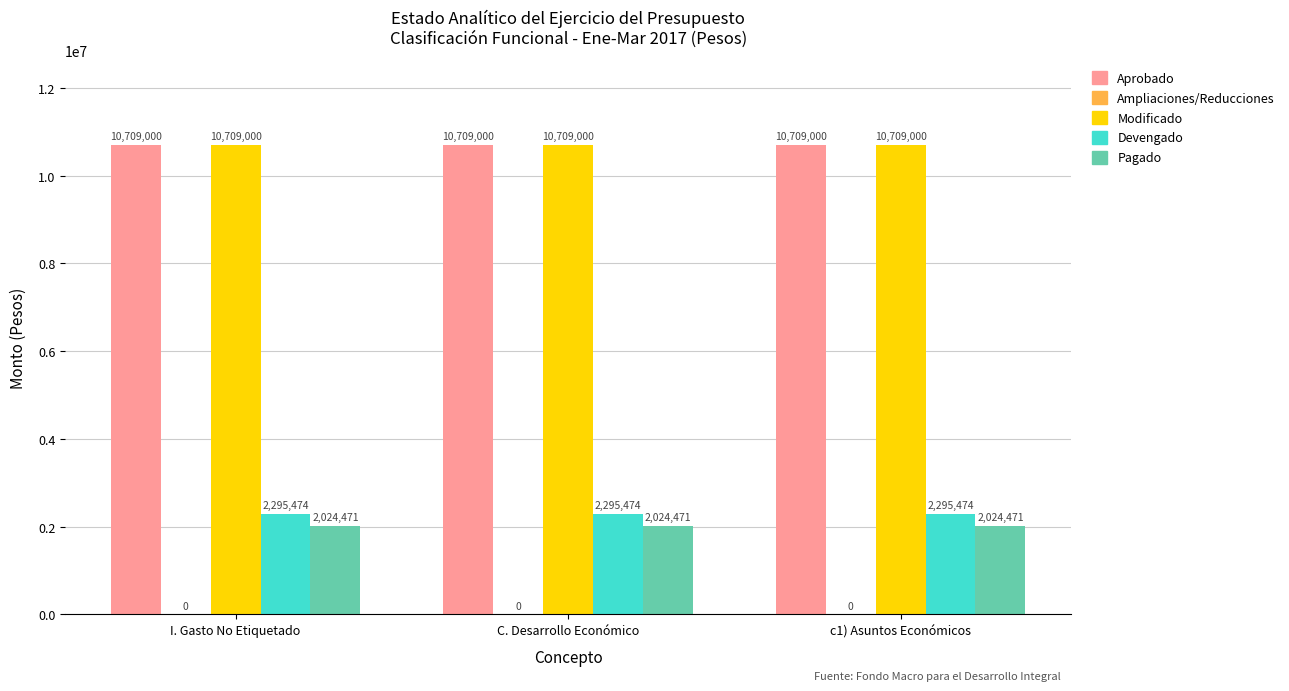

At how many categories does at least one series exceed 9191335?

3